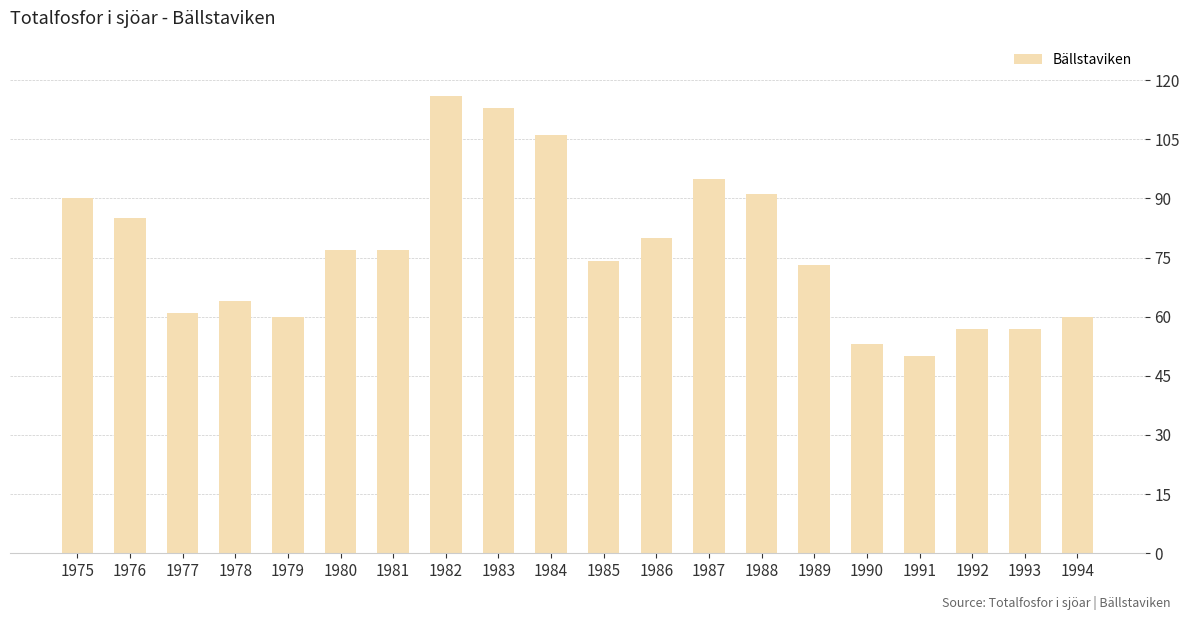

Where does the data first go above 77?

1975